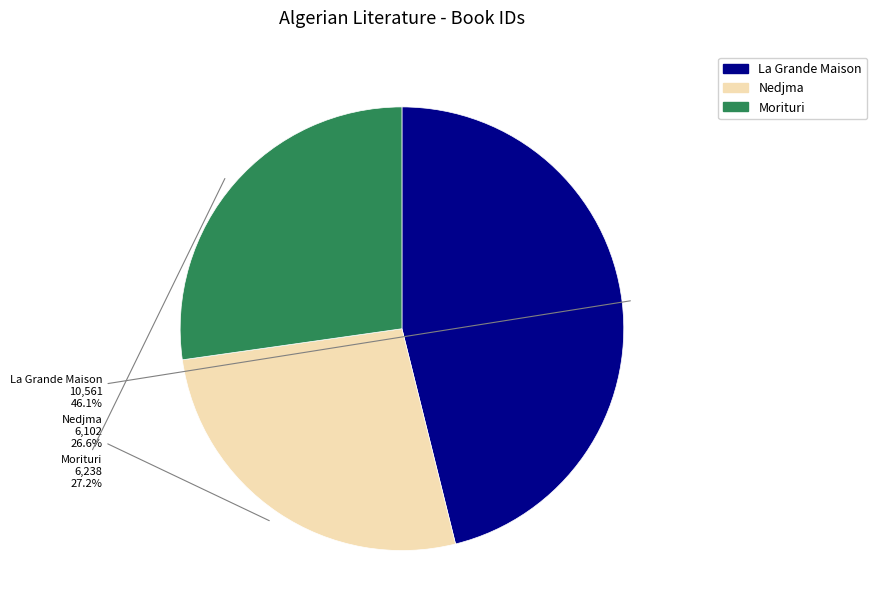

Approximately how many times larger is the value at Morituri compared to La Grande Maison?

0.6